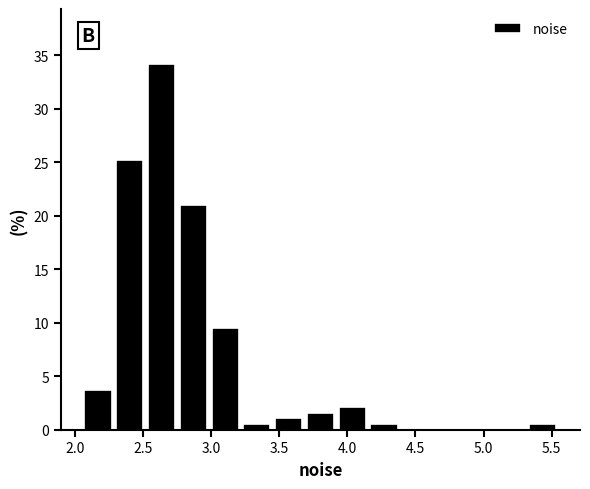

Reading left to right, transcribe this chart: for each bar, give the range it covers on the x-axis and its height. Neither the bar edges nor the heights are printed on the chart, so give them approximately, as read against the axes.

2.05 to 2.30: 3.5
2.30 to 2.50: 25.5
2.50 to 2.75: 34.0
2.75 to 3.00: 21.0
3.00 to 3.20: 9.5
3.20 to 3.45: 0.5
3.45 to 3.70: 1.0
3.70 to 3.90: 1.5
3.90 to 4.15: 2.0
4.15 to 4.40: 0.5
4.40 to 4.60: 0
4.60 to 4.85: 0
4.85 to 5.10: 0
5.10 to 5.30: 0
5.30 to 5.55: 0.5